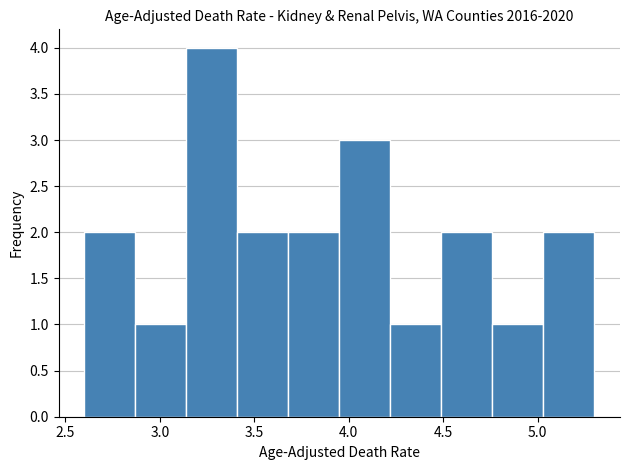

What is the height of the bar covering 2.60 to 2.87 on the x-axis? Neither the bar edges nor the heights are printed on the chart, so give them approximately, as read against the axes.

2